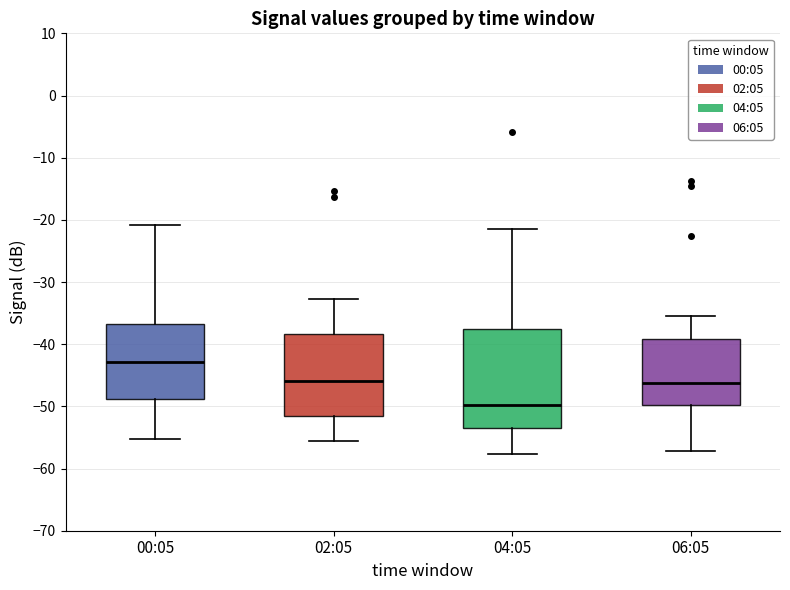

Reading left to right, read every box against the y-axis: the position of its median line, the range the box covers, and the ends of its whiskers. The values are not printed on the chart, so give them approximately, as read against the axis.

00:05: median -43, box -49 to -37, whiskers -55 to -21
02:05: median -46, box -51 to -38, whiskers -56 to -33
04:05: median -50, box -53 to -38, whiskers -58 to -21
06:05: median -46, box -50 to -39, whiskers -57 to -35